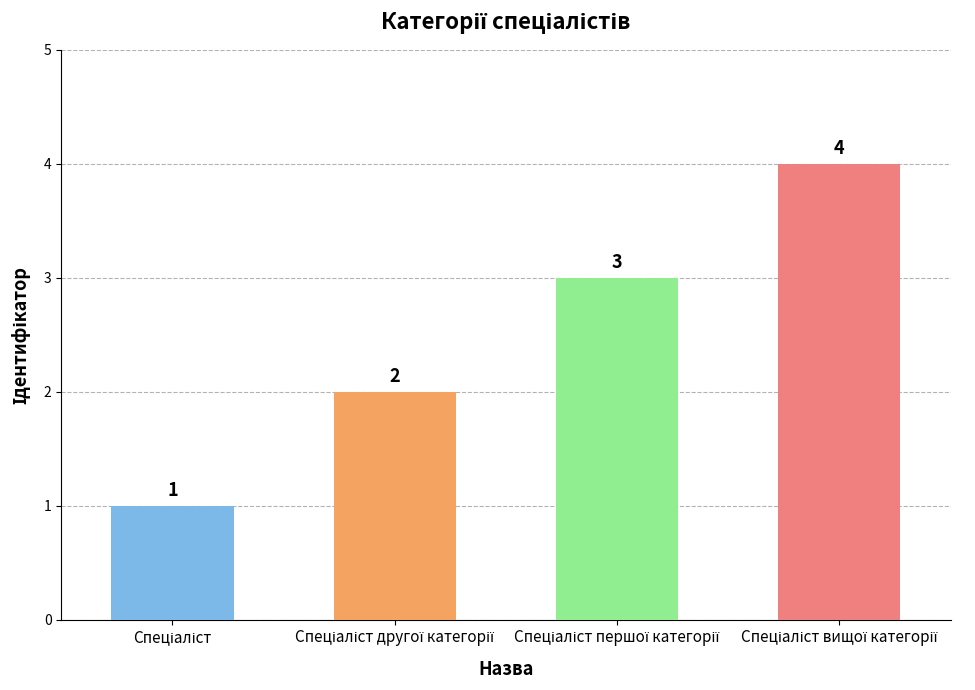

What is the greatest value displayed?

4